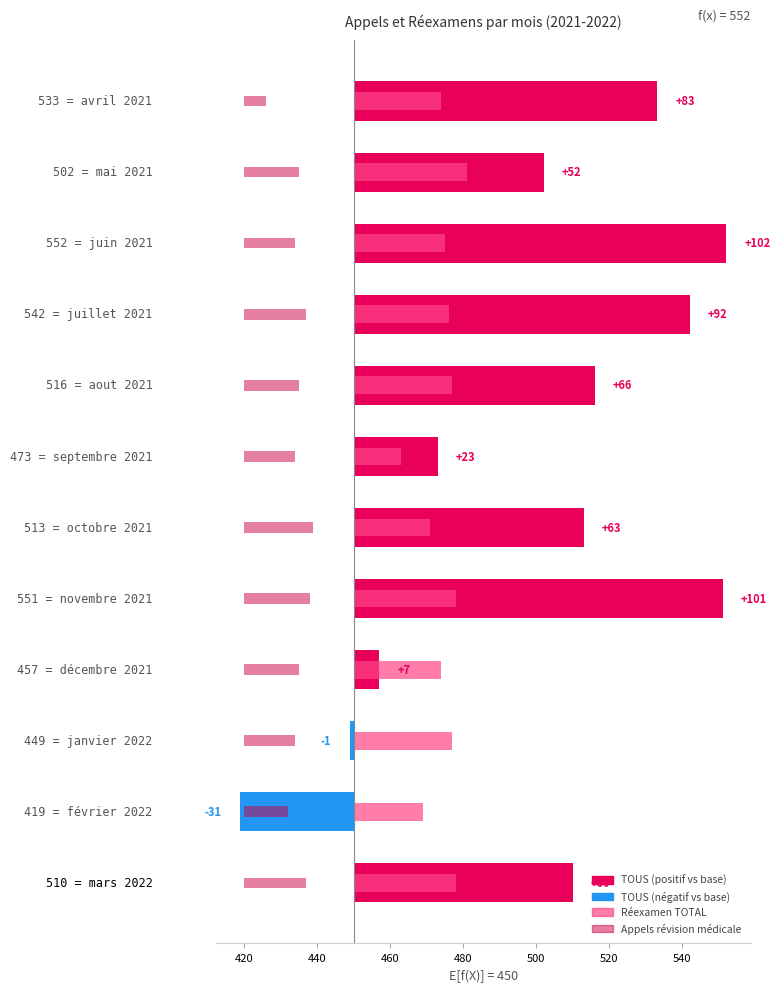

How many data points in TOUS are less than 63?

6